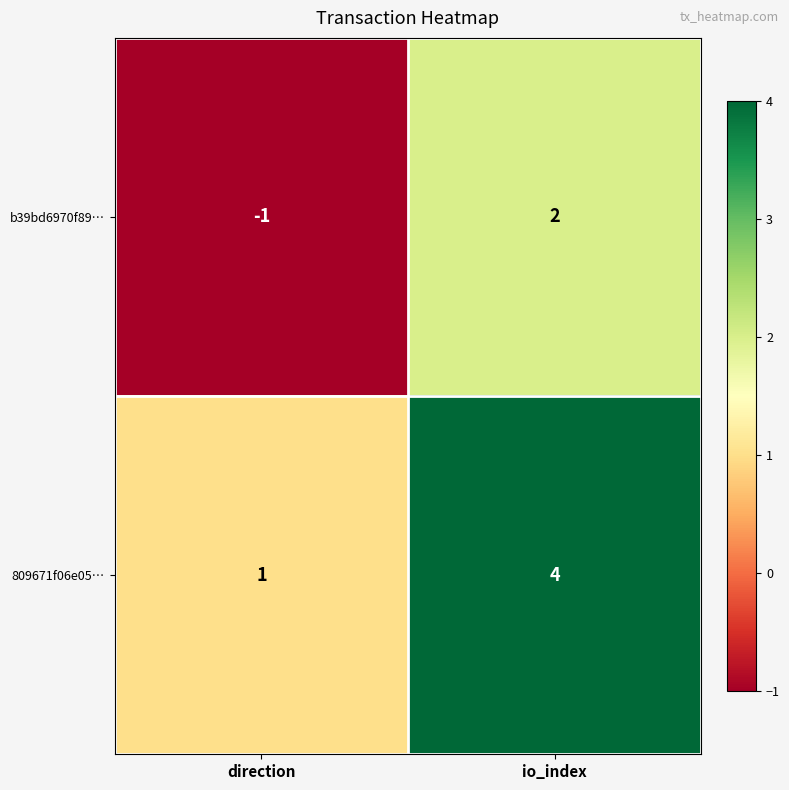

Which label corresponds to the largest value in the chart?

io_index